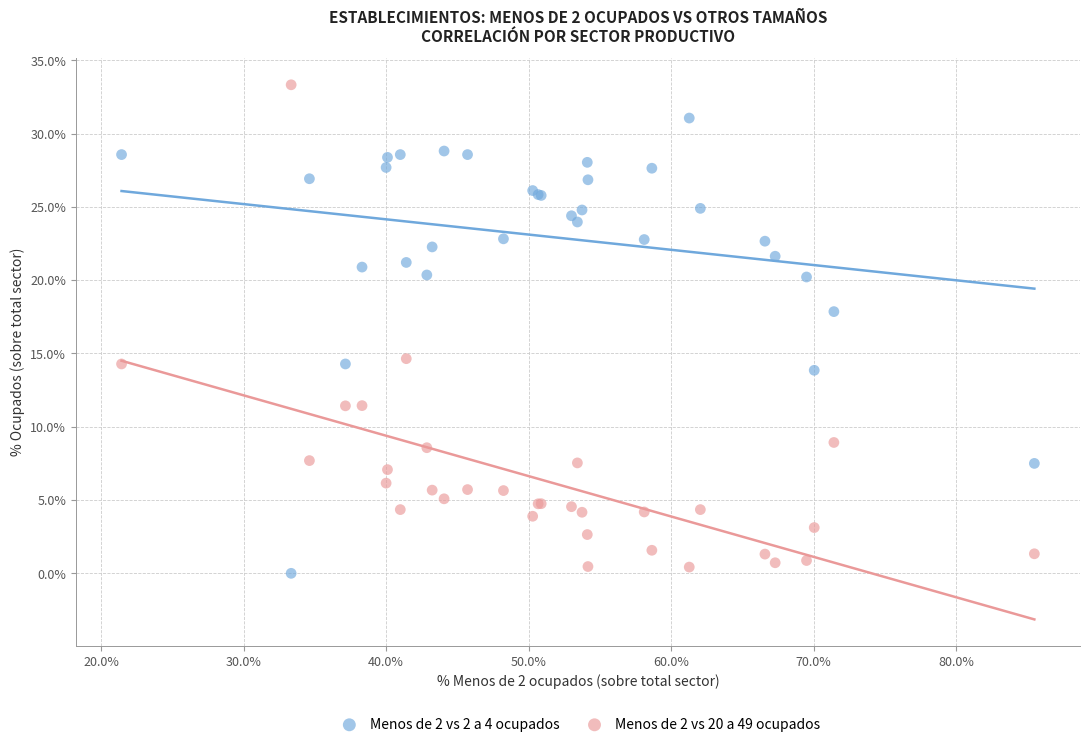

Which series contains the highest Y value?

Menos de 2 vs 20 a 49 ocupados